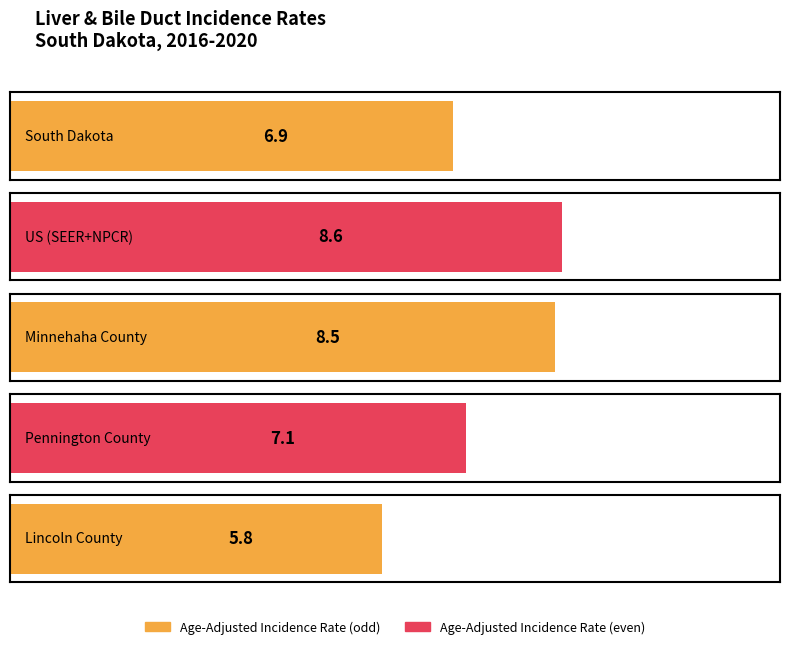

What position from the right is Lincoln County?

1